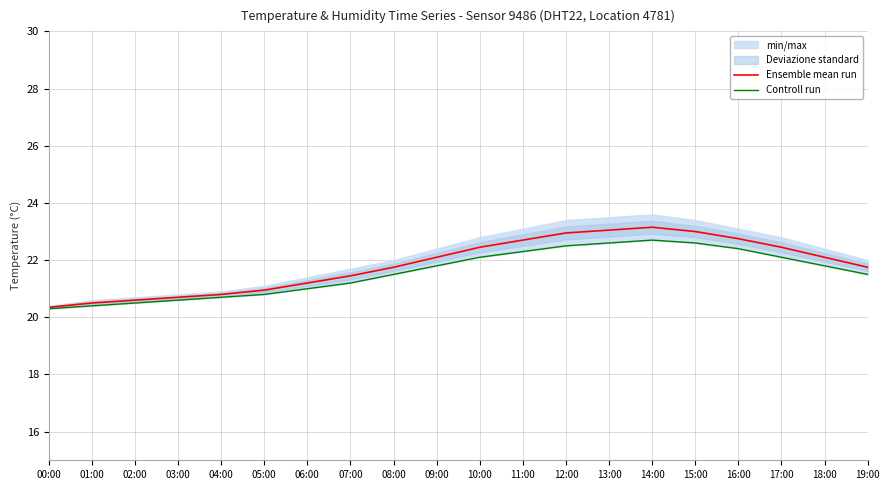

Which series has the largest total across all categories?

Ensemble mean run